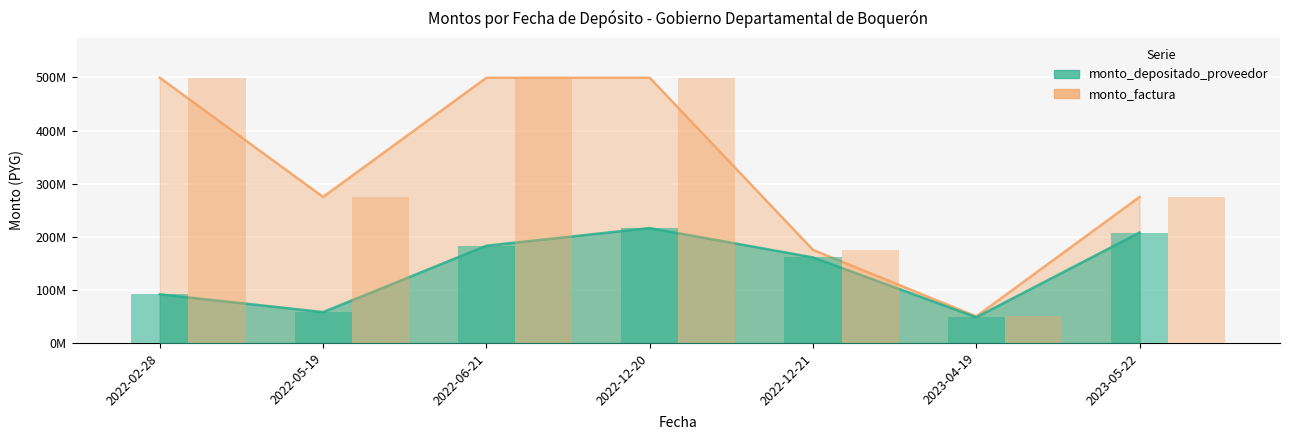

Is it true that monto_factura equals 275000000 at 2022-05-19?

True